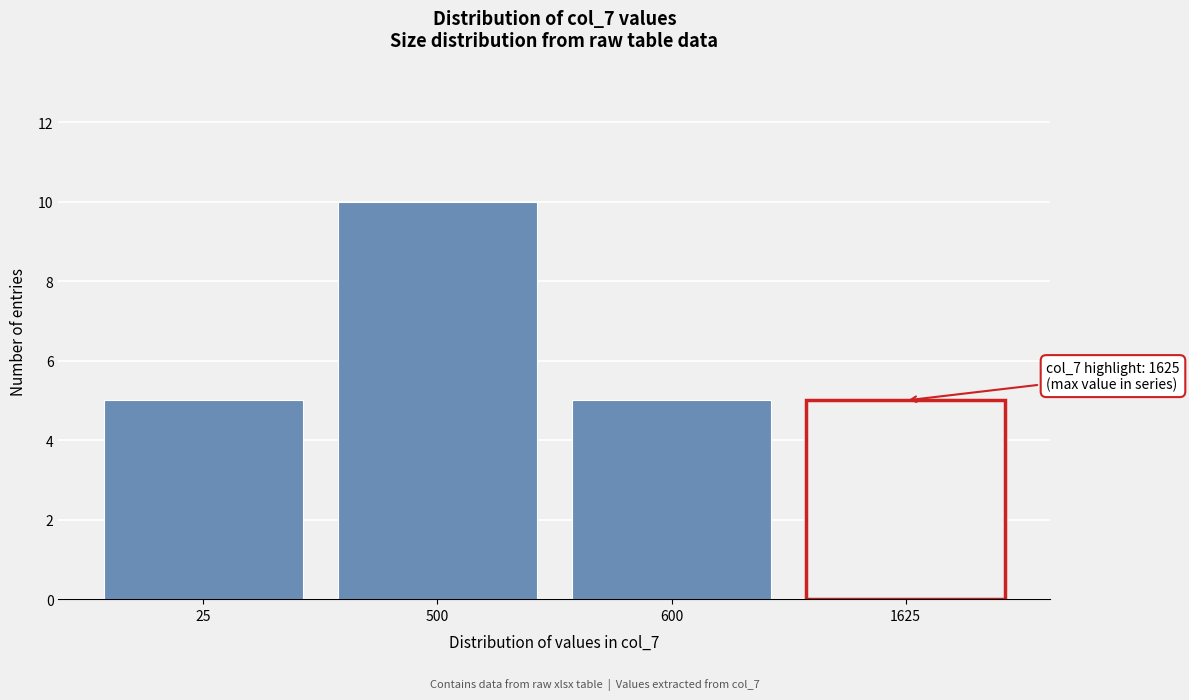

Reading right to left, what are all the values shown in this chart?

5	5	10	5